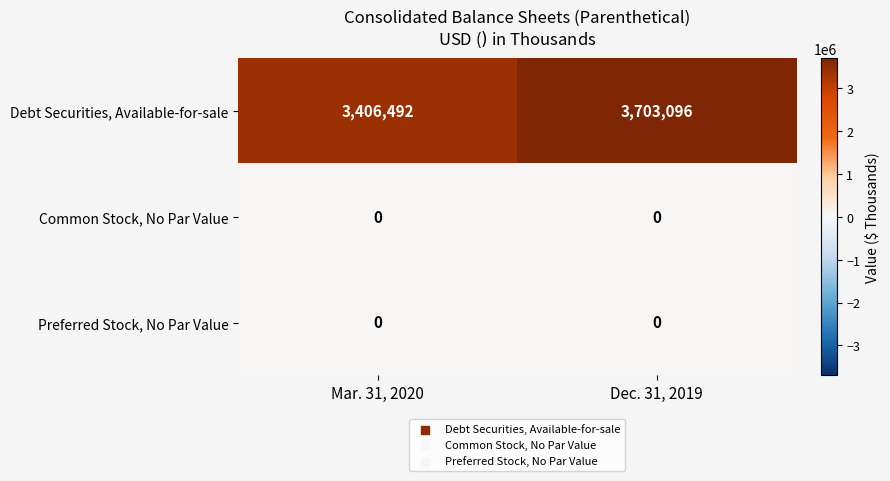

Between Mar. 31, 2020 and Dec. 31, 2019, which series saw the biggest shift?

Debt Securities, Available-for-sale